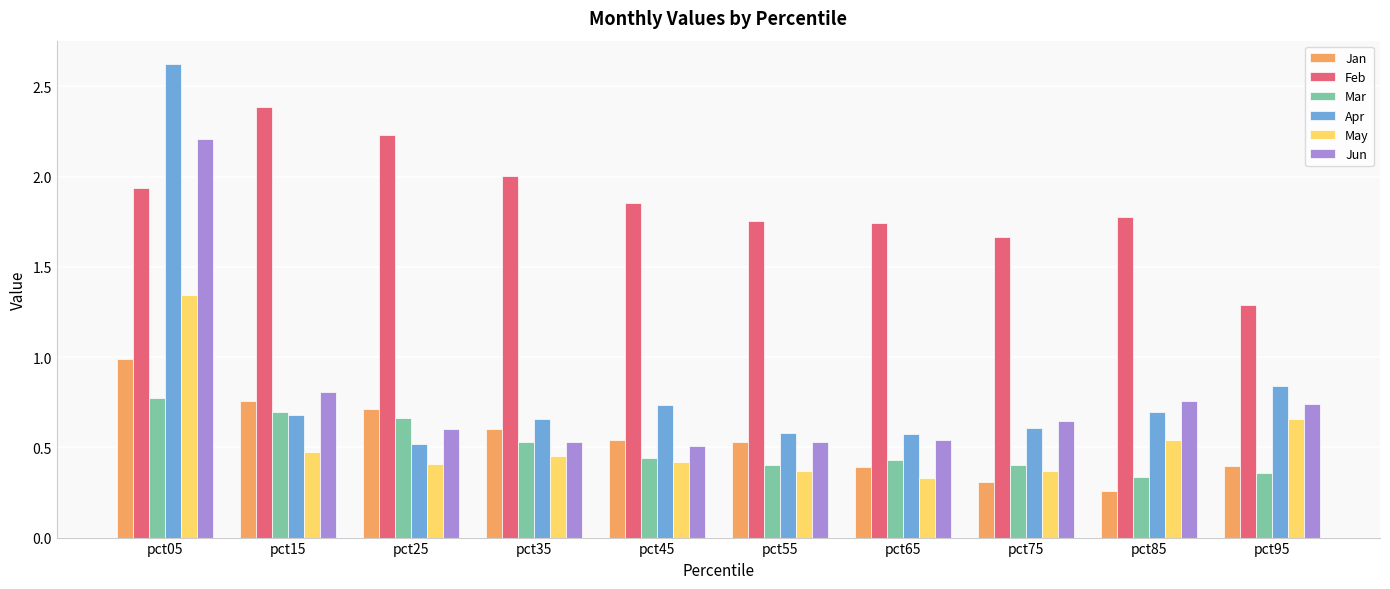

How many data points does each series have?

10